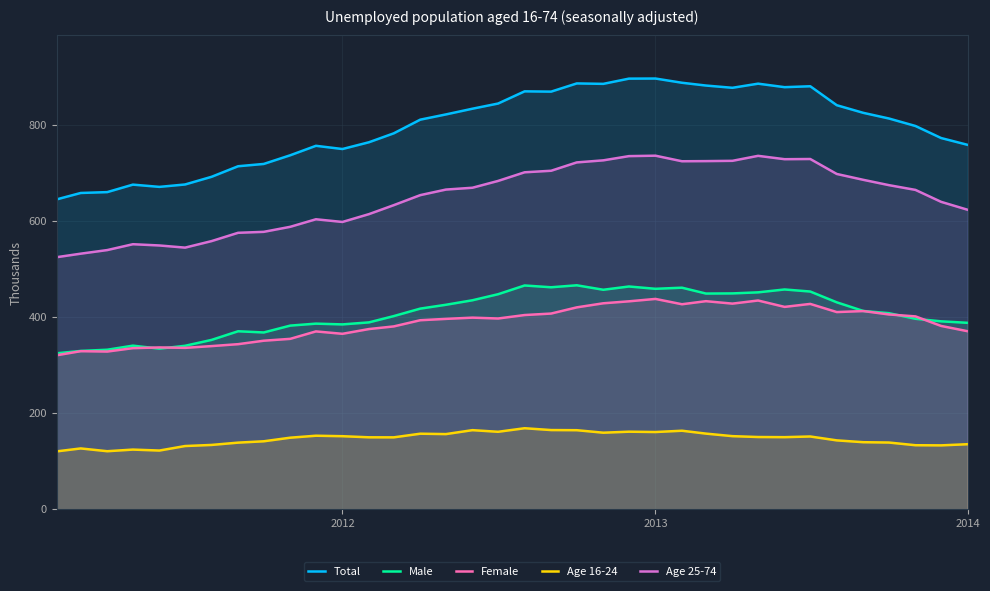

At how many categories does at least one series exceed 736?

27